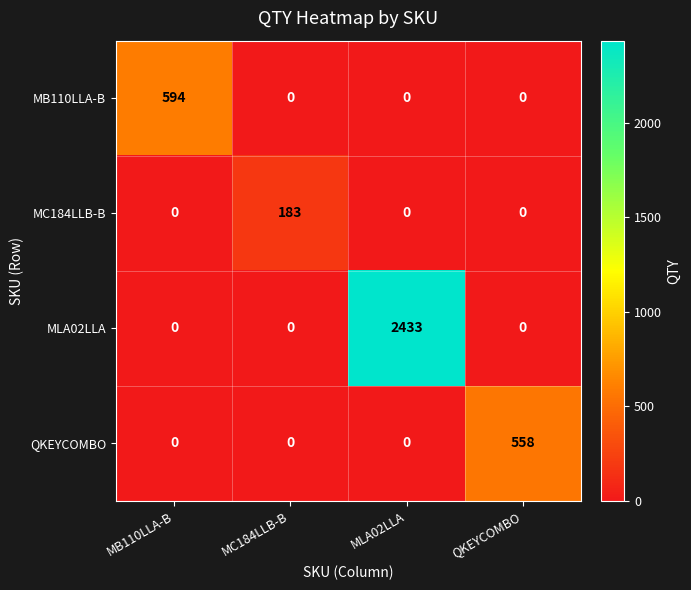

True or false: QKEYCOMBO has a value of 0 at MB110LLA-B.

True